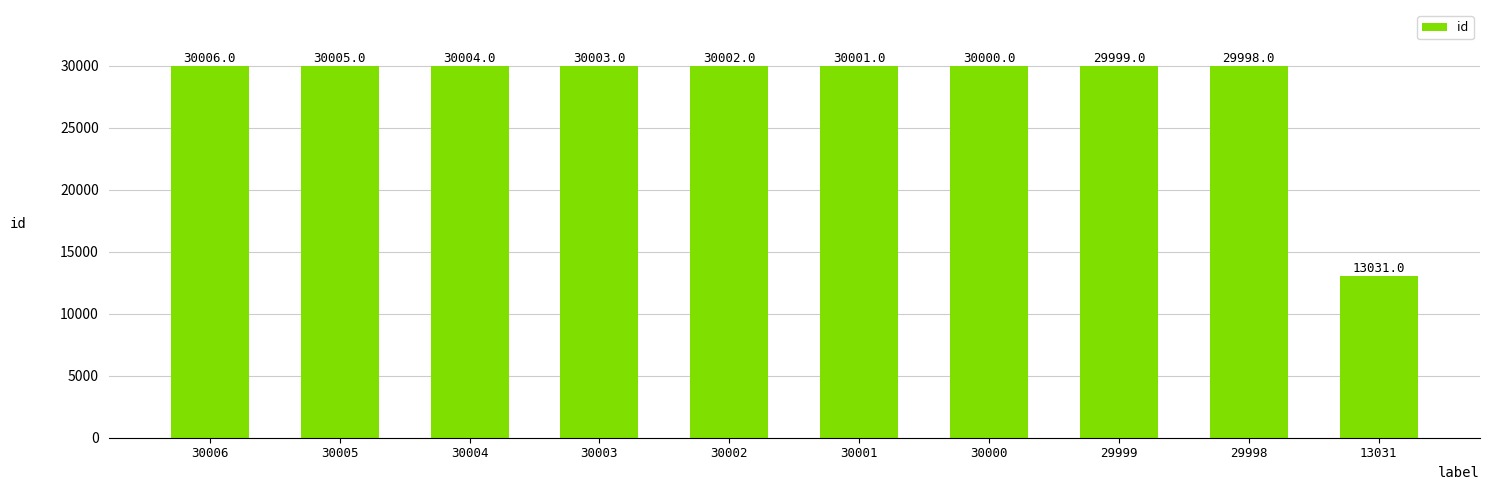

Rank the categories by value from lowest to highest.

13031, 29998, 29999, 30000, 30001, 30002, 30003, 30004, 30005, 30006